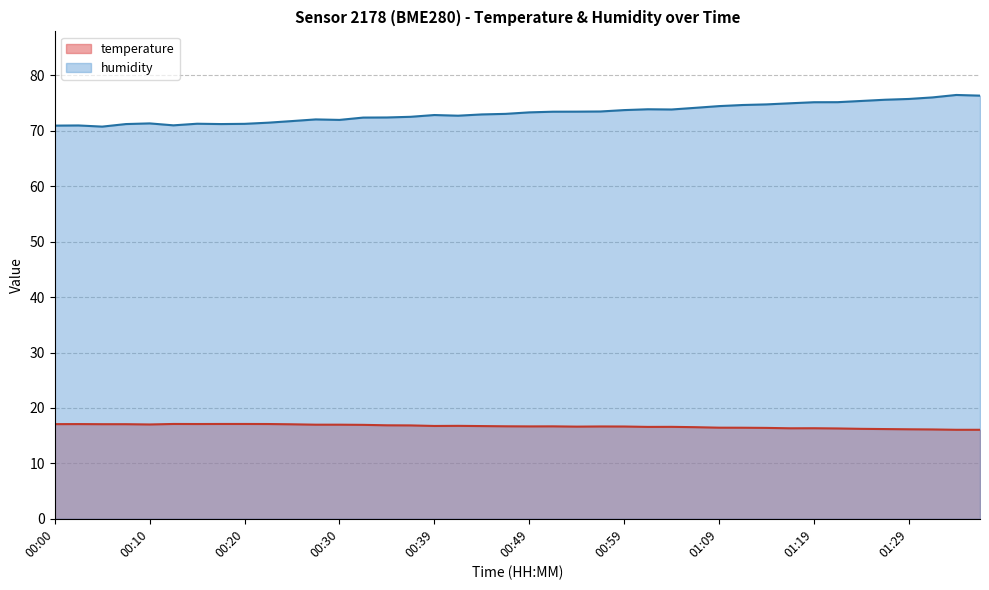

What is the difference between the highest and lowest values at 00:47?

56.4